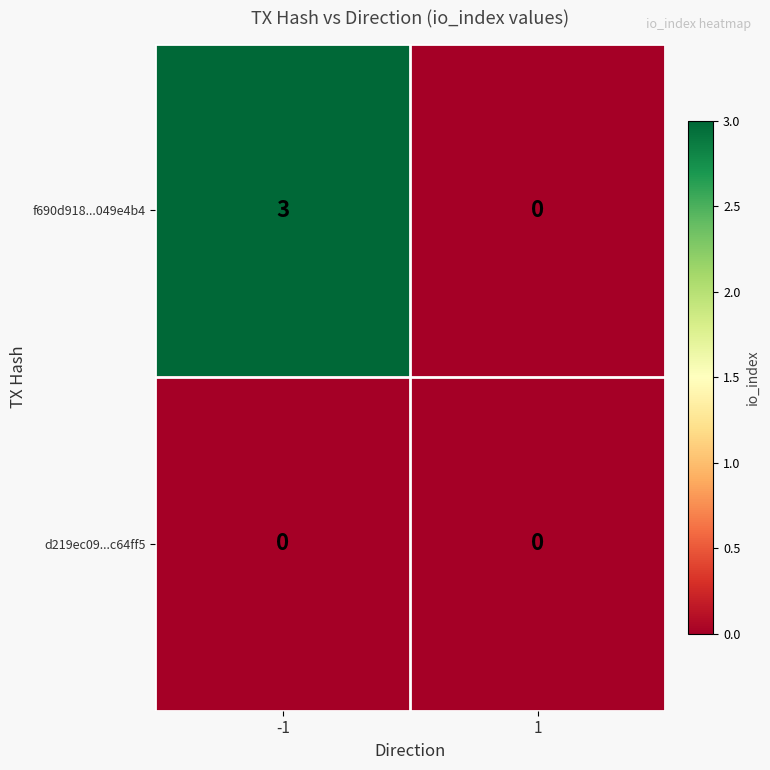

Is it true that d219ec09...c64ff5 equals 0 at -1?

True